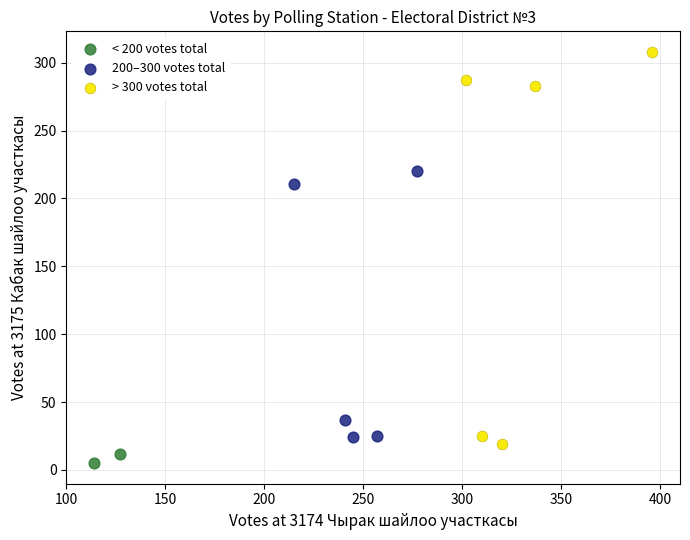

Which series has the widest spread of Y values?

> 300 votes total